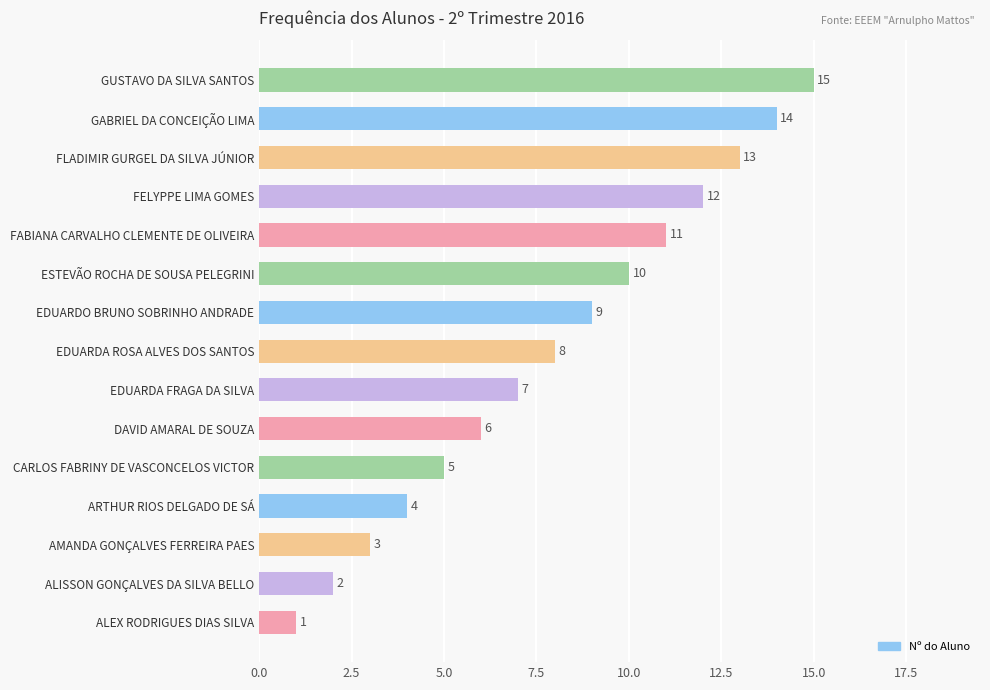

What is the change in value from CARLOS FABRINY DE VASCONCELOS VICTOR to EDUARDO BRUNO SOBRINHO ANDRADE?

+4